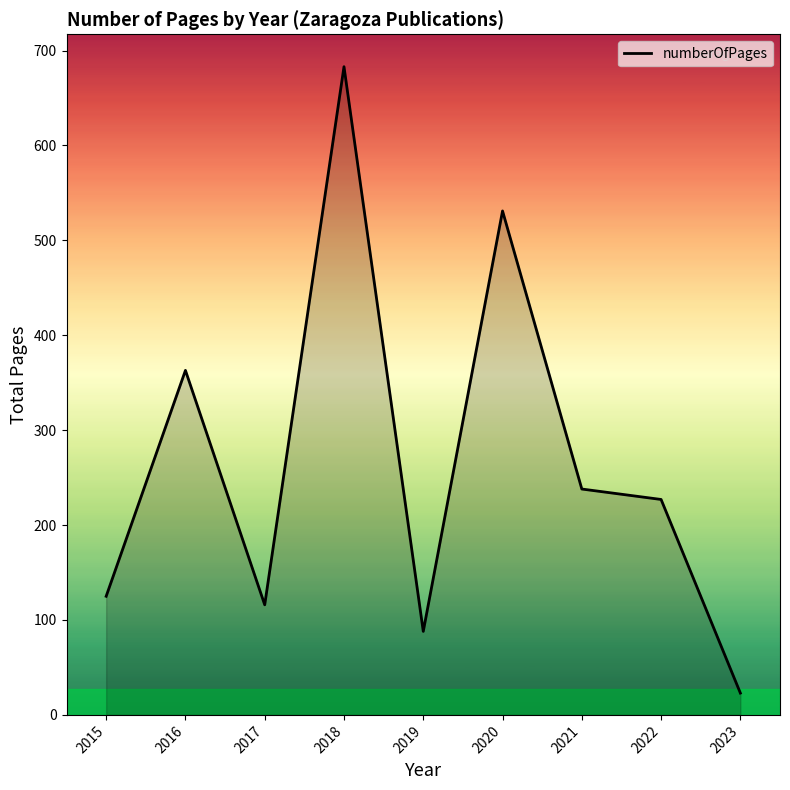

What is the sum of the values at 2017 and 2020?

647